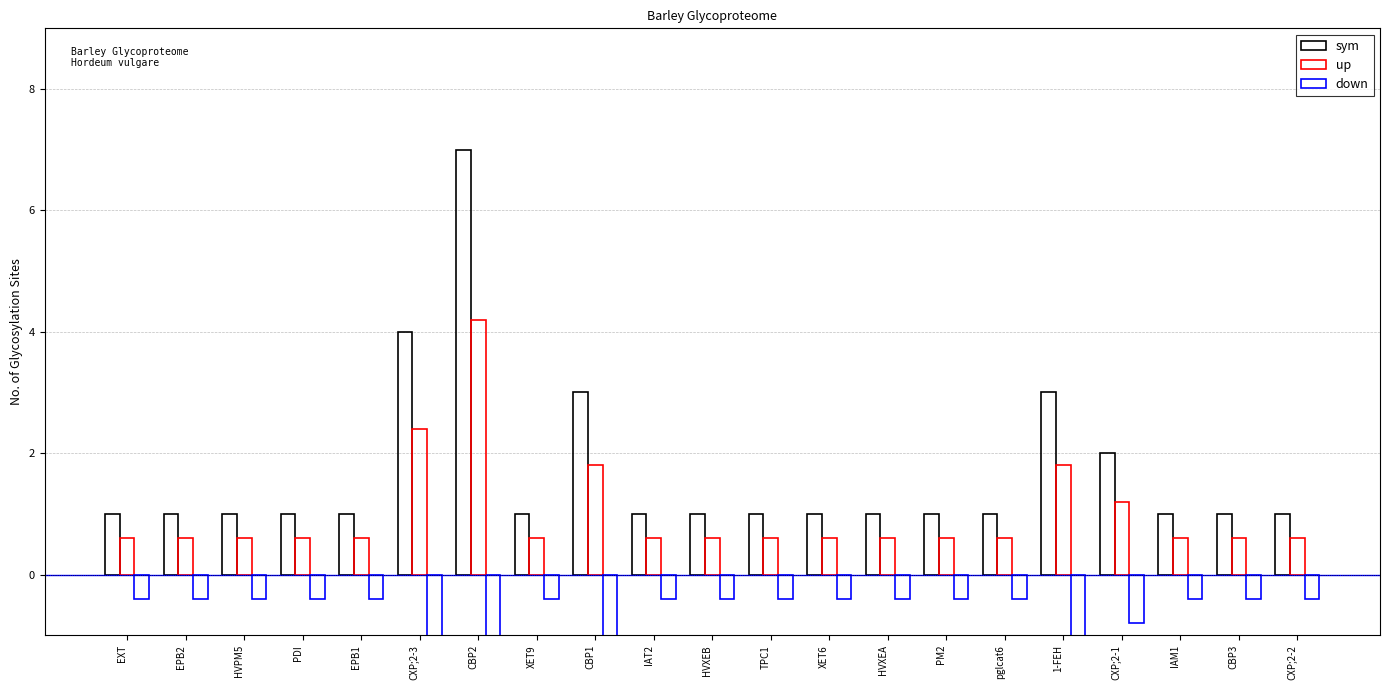

What is the difference between the maximum and minimum values in the down series?

2.4